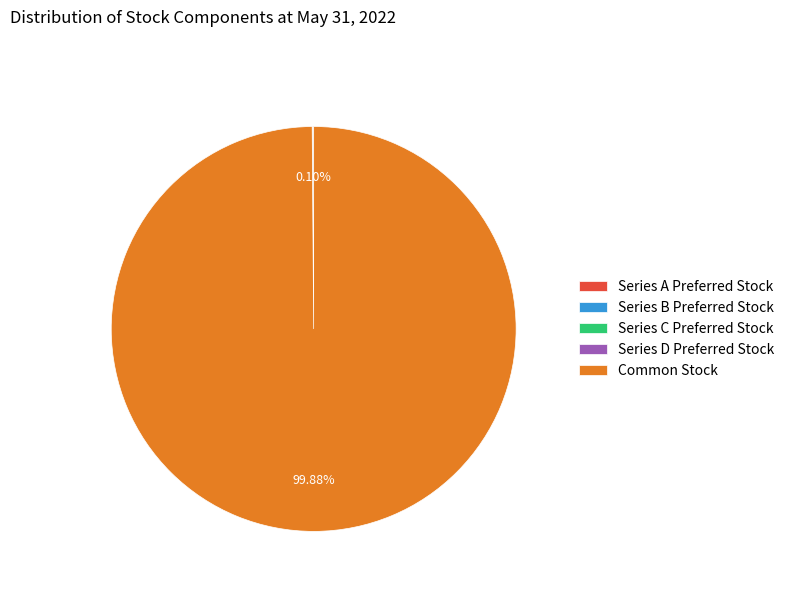

Does Common Stock represent more than half of the total?

Yes